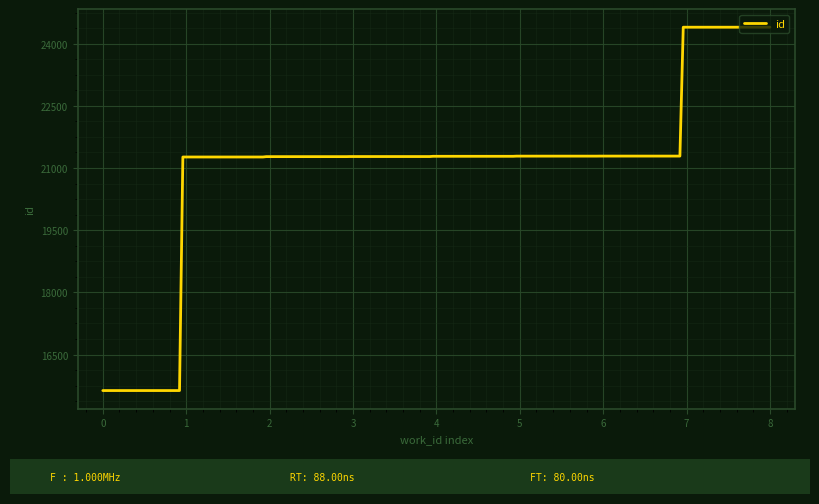

What is the greatest value displayed?

24399